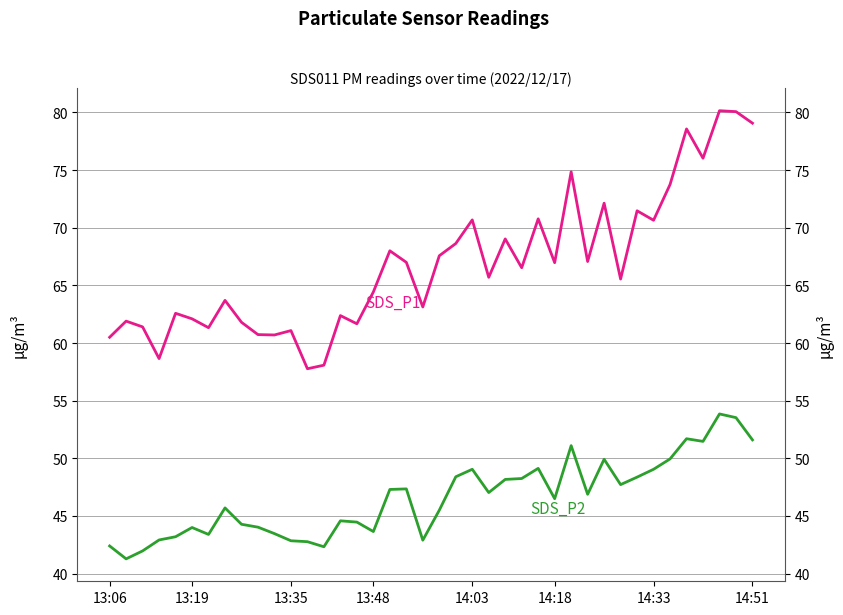

Reading left to right, extract all data points from this chart.

SDS_P1: 60.5	61.9	61.4	58.6	62.6	62.1	61.3	63.7	61.8	60.7	60.7	61.1	57.8	58.1	62.4	61.7	64.4	68.0	67.0	63.1	67.6	68.6	70.7	65.7	69.0	66.5	70.8	67.0	74.8	67.1	72.1	65.5	71.5	70.7	73.8	78.6	76.0	80.2	80.1	79.1
SDS_P2: 42.4	41.3	42.0	42.9	43.2	44.0	43.4	45.7	44.3	44.0	43.5	42.9	42.8	42.3	44.6	44.5	43.6	47.3	47.4	42.9	45.5	48.4	49.0	47.0	48.2	48.2	49.1	46.5	51.1	46.9	49.9	47.7	48.4	49.0	50.0	51.7	51.5	53.9	53.5	51.6